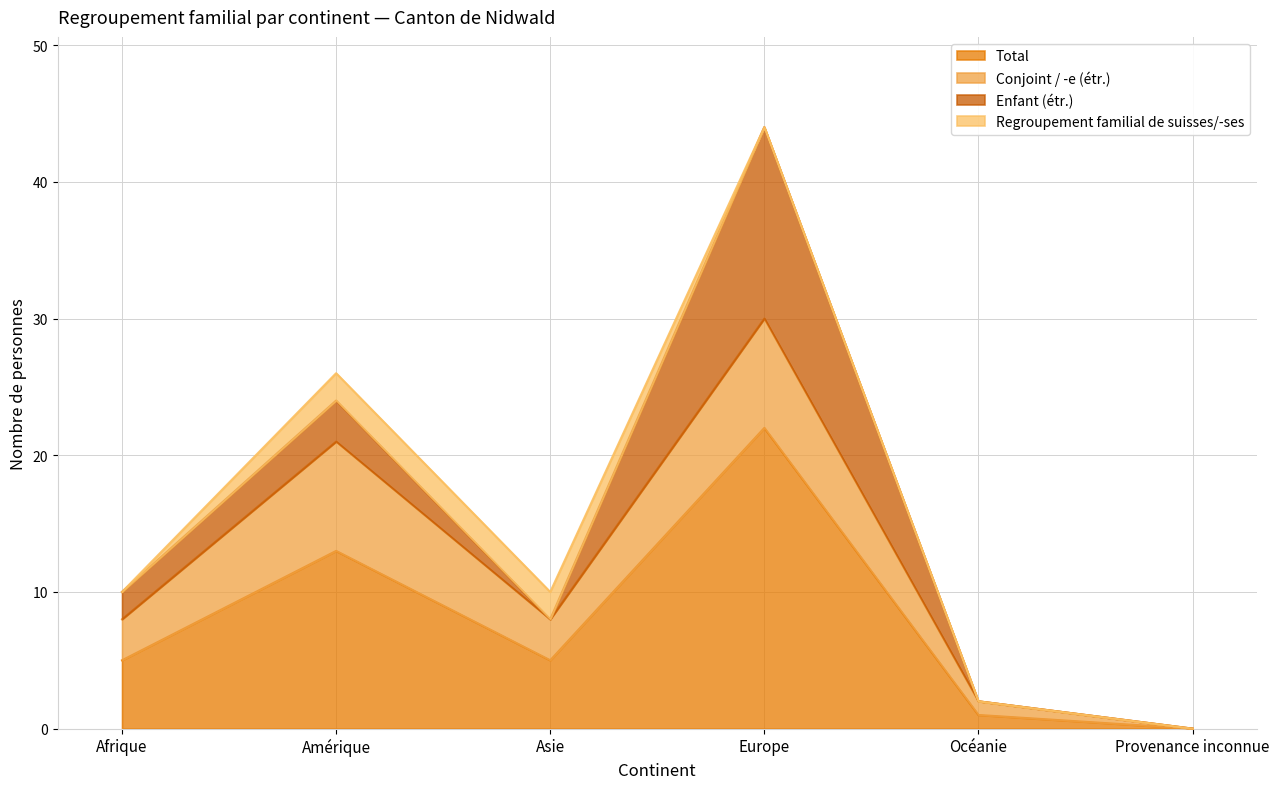

Reading left to right, list all the values displayed in this chart.

Total: 5	13	5	22	1	0
Conjoint / -e (étr.): 3	8	3	8	1	0
Enfant (étr.): 2	3	0	14	0	0
Regroupement familial de suisses/-ses: 0	2	2	0	0	0